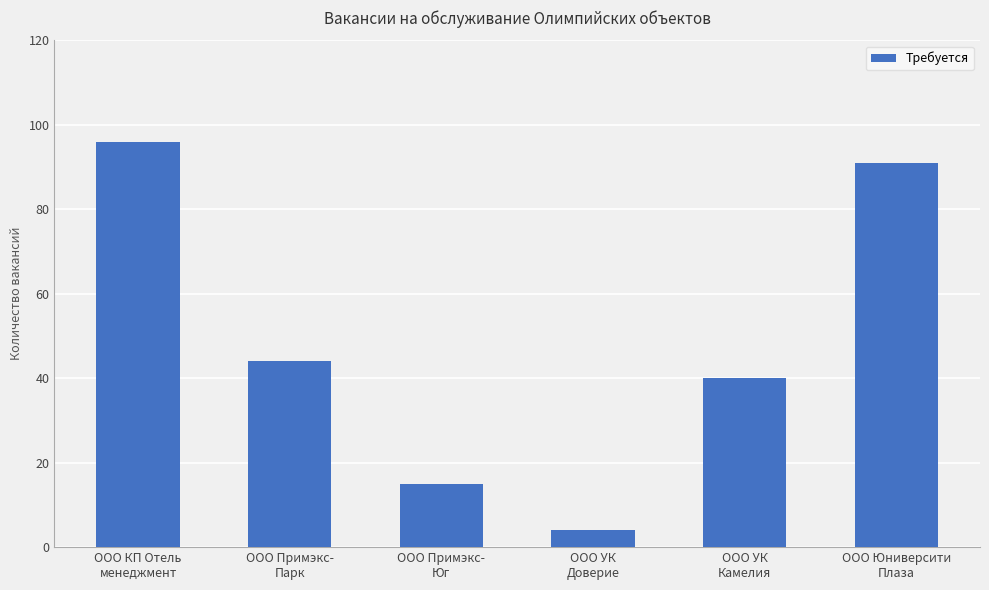

Reading right to left, extract all data points from this chart.

ООО Юниверсити
Плаза=91	ООО УК
Камелия=40	ООО УК
Доверие=4	ООО Примэкс-
Юг=15	ООО Примэкс-
Парк=44	ООО КП Отель
менеджмент=96